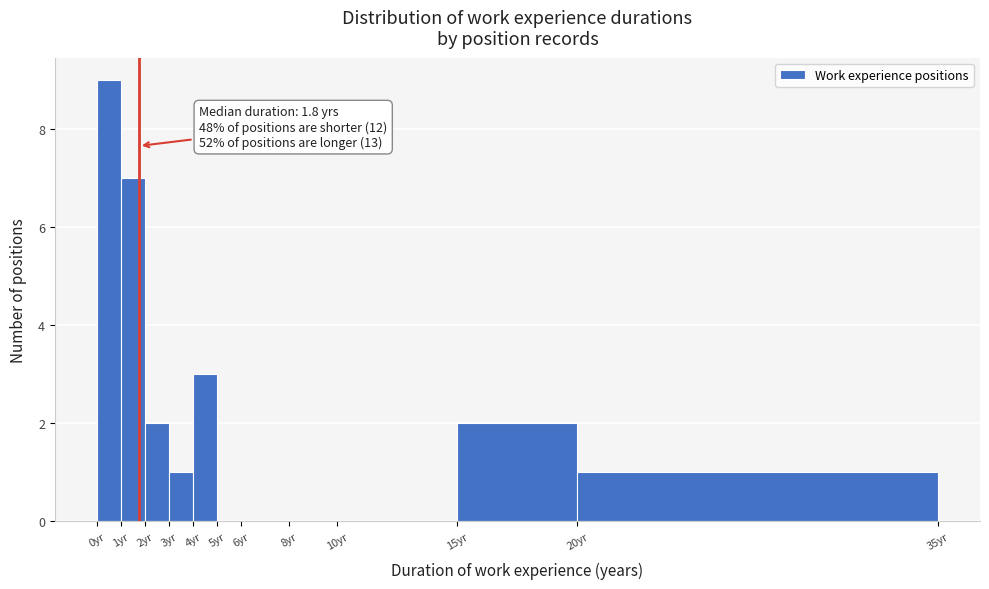

Which range on the x-axis has the tallest bar?

0 to 1